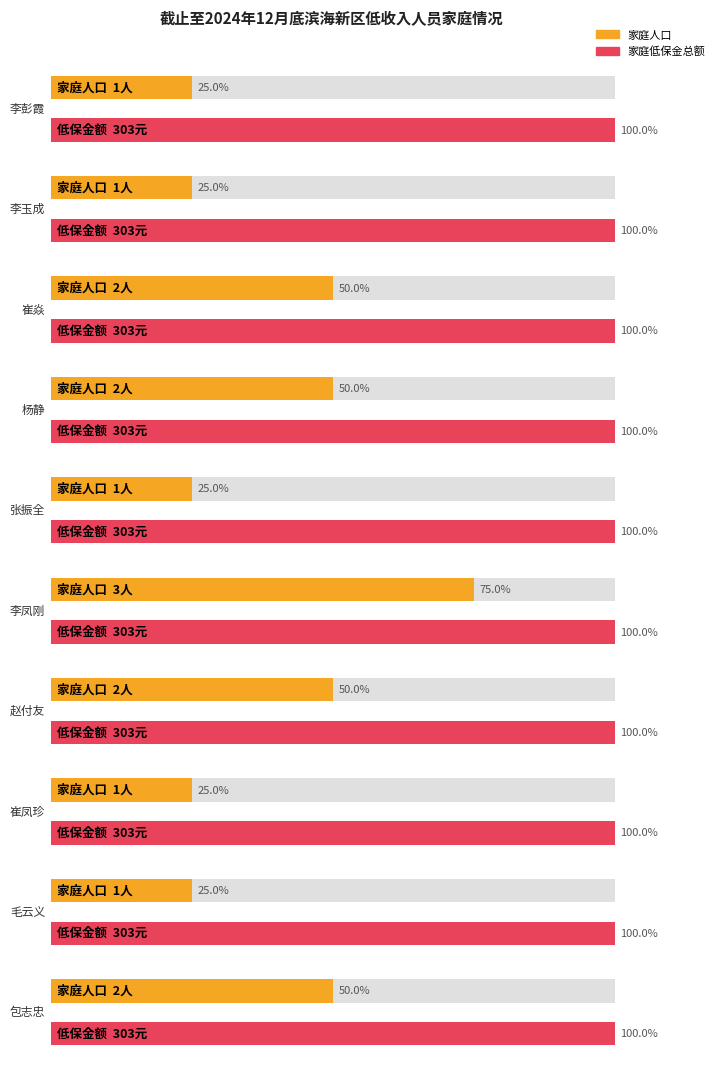

At which label is 家庭人口 closest to 2?

崔焱